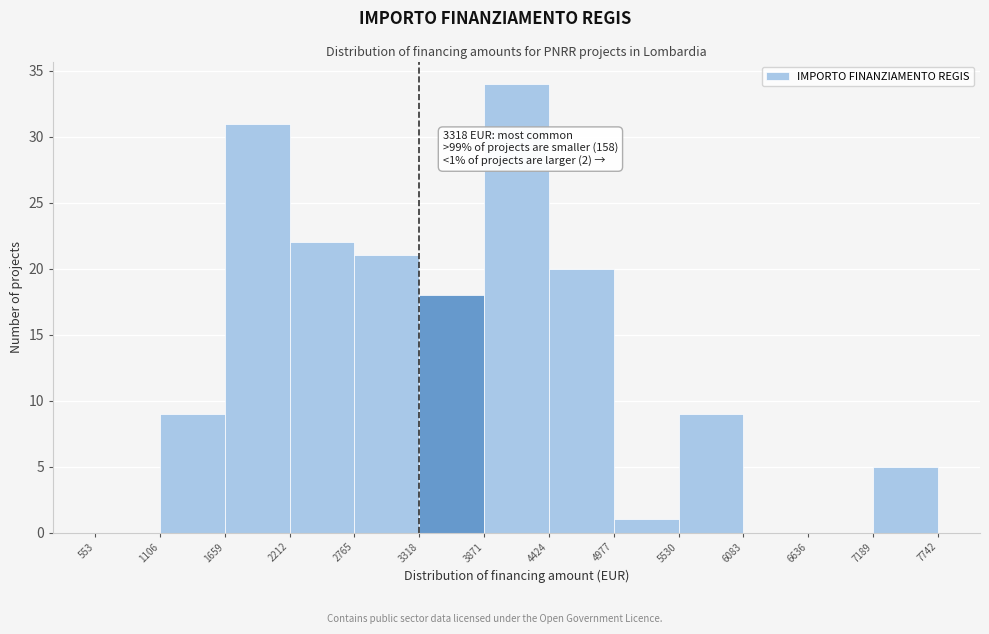

Which range on the x-axis has the tallest bar?

3871 to 4424